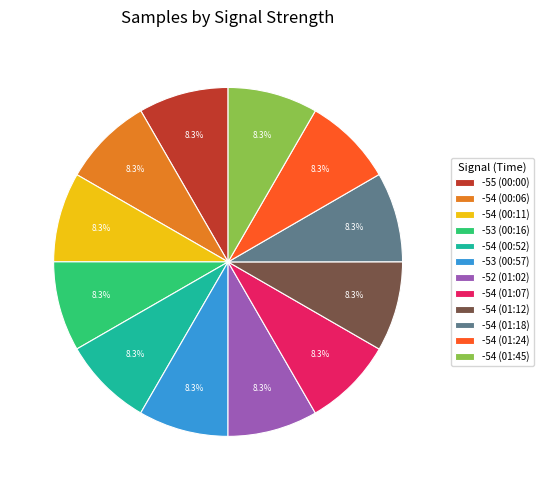

How many segments does this pie chart have?

12